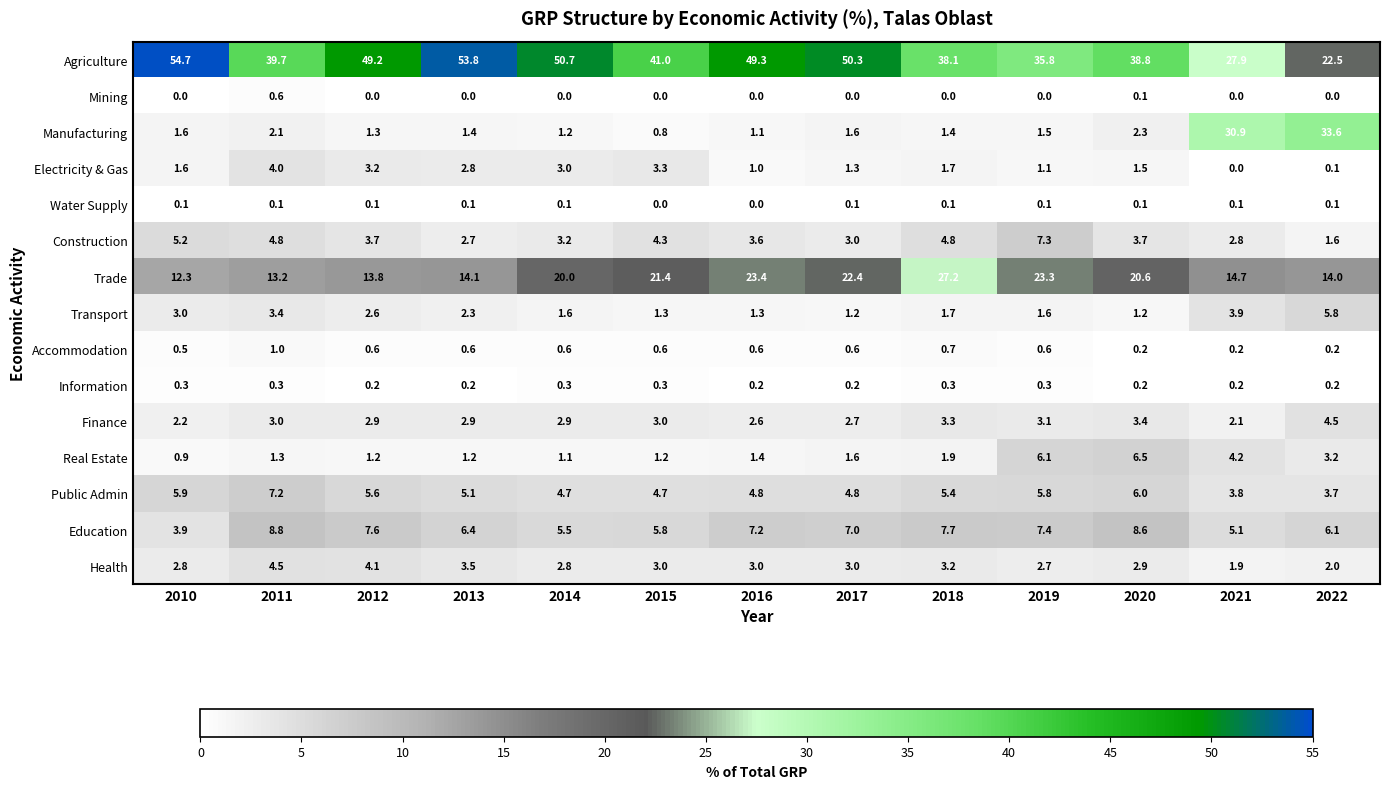

What is the average value of the Real Estate series?

2.4